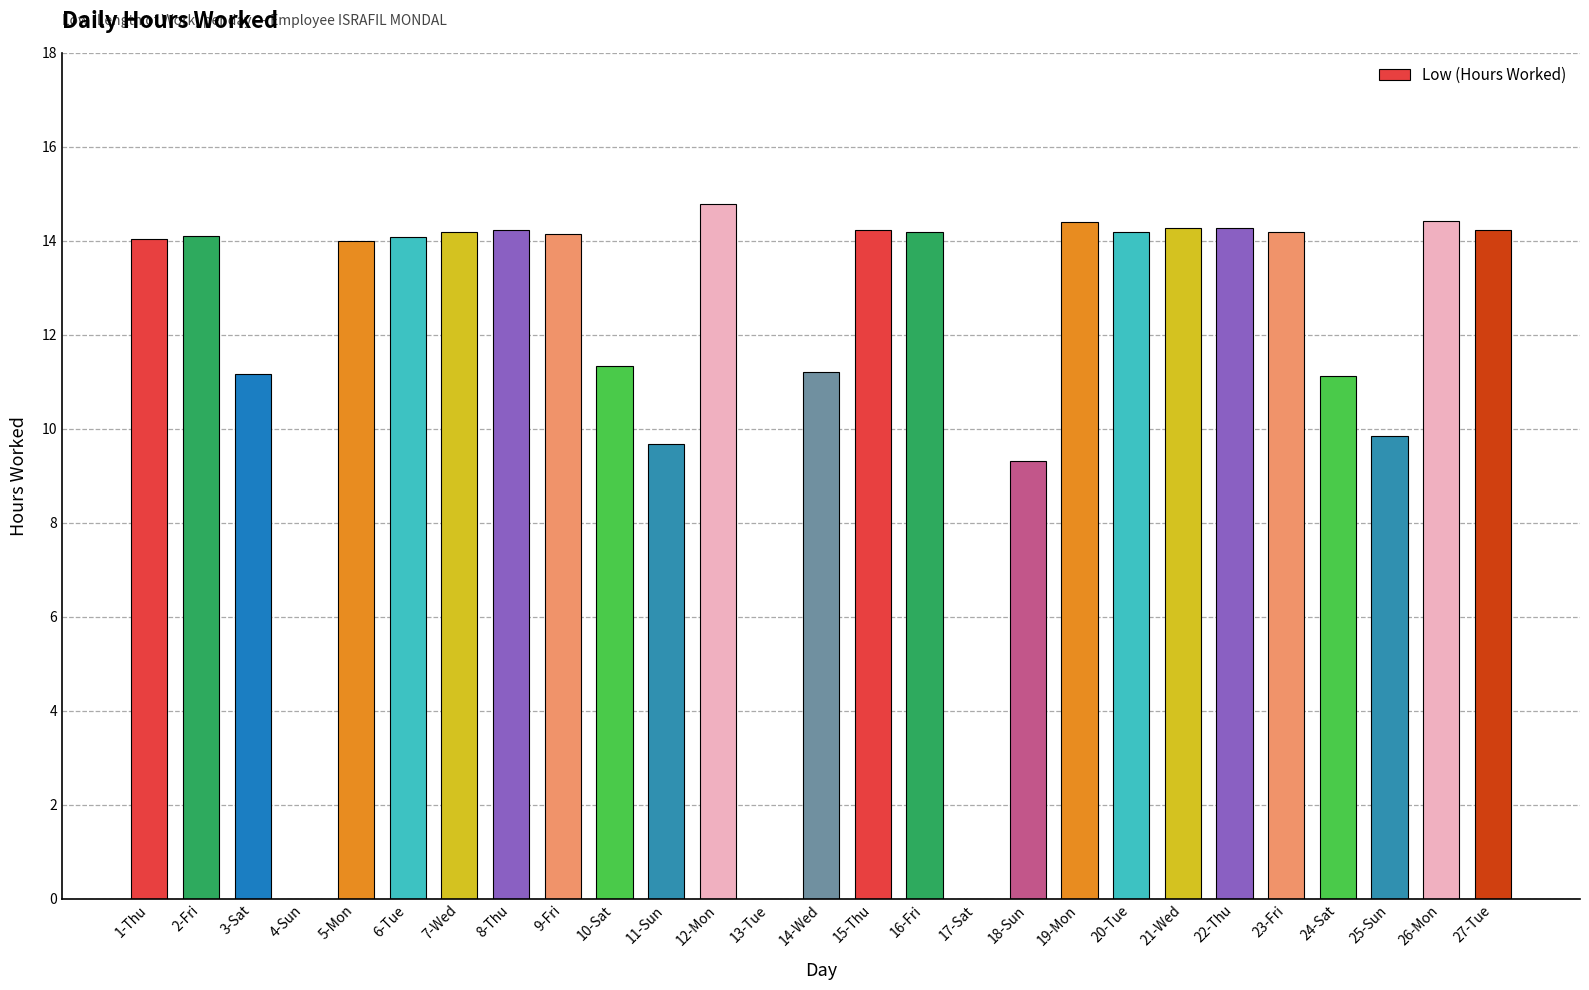

True or false: the data shows 0.0 at 4-Sun.

True